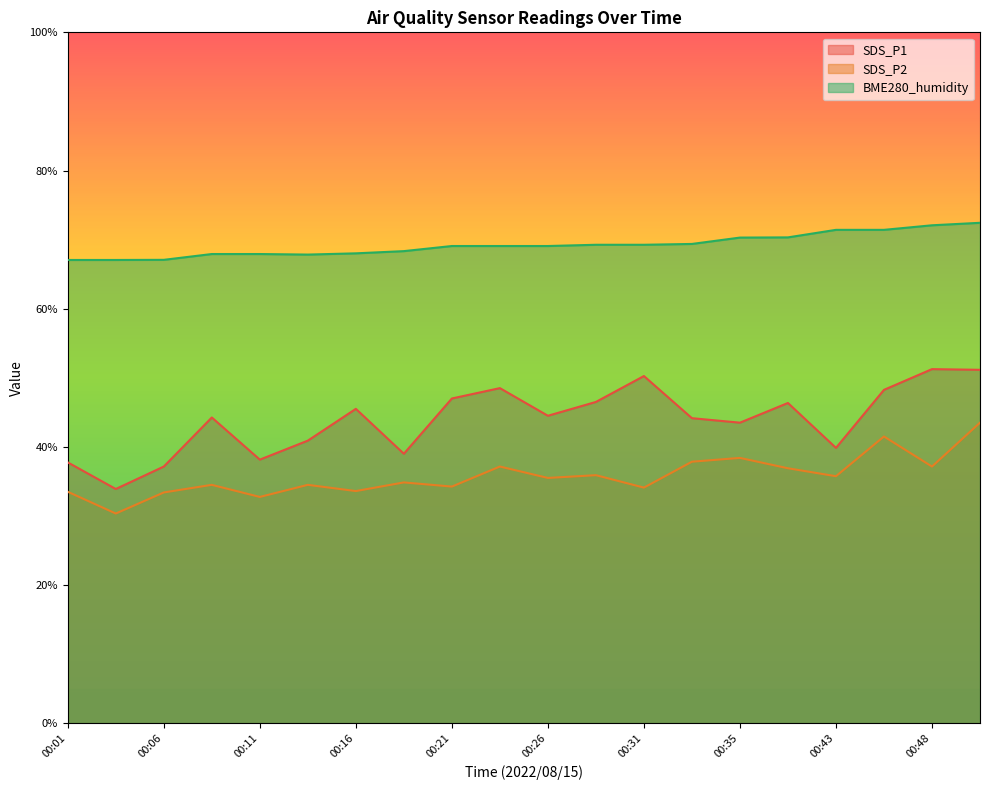

Which series changed the most between 00:13 and 00:16?

SDS_P1